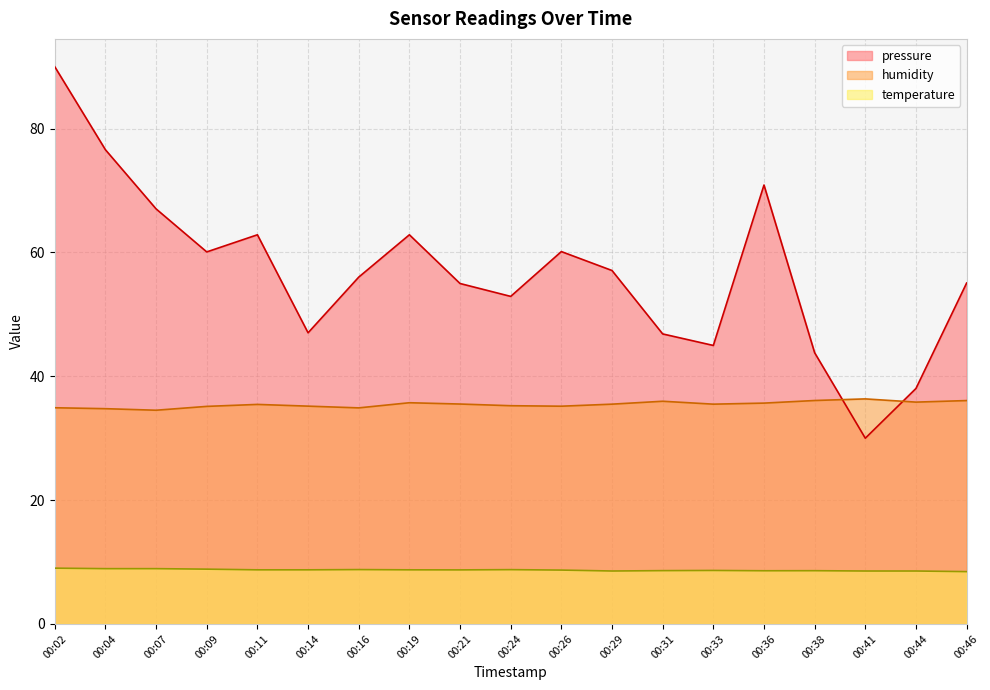

What is the minimum value shown in the chart?

8.4